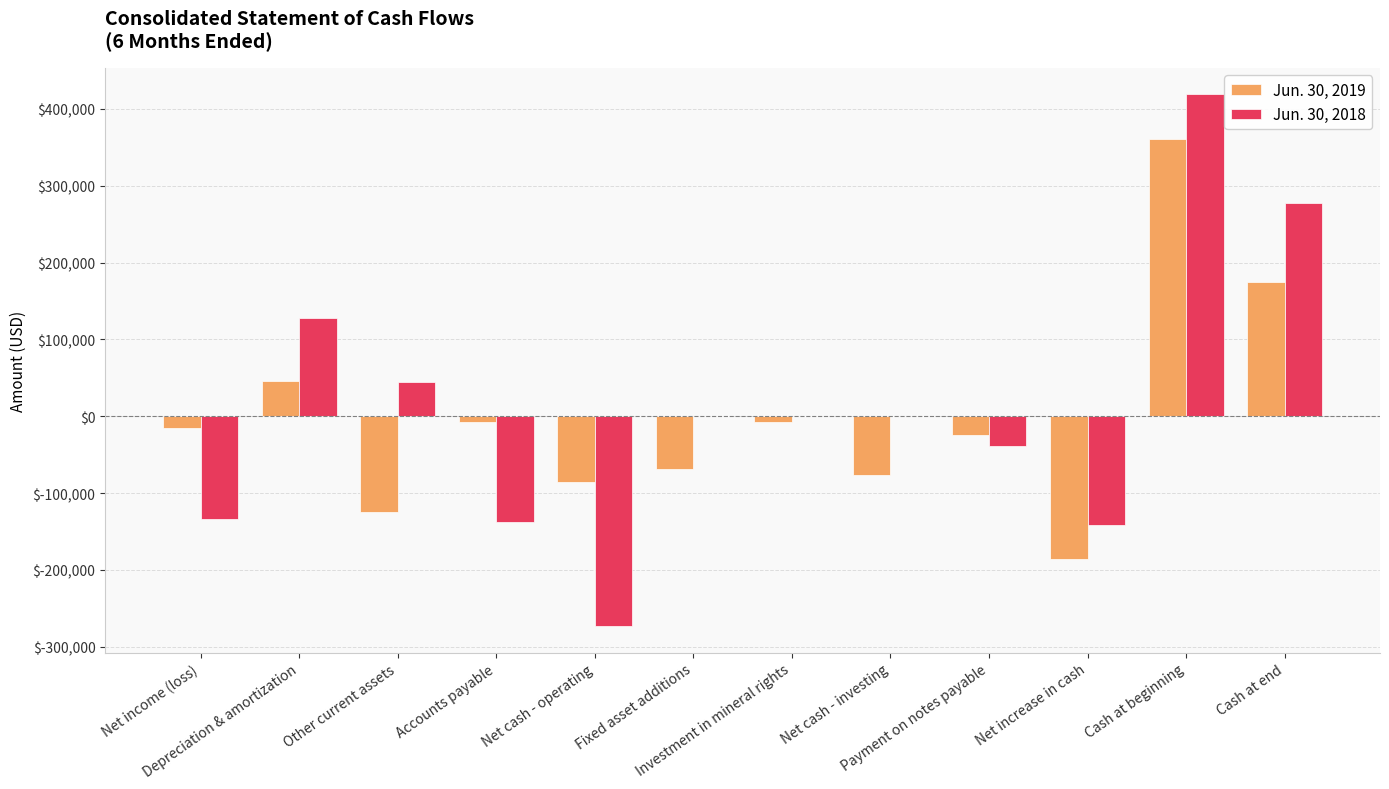

What is the maximum value shown in the chart?

419000